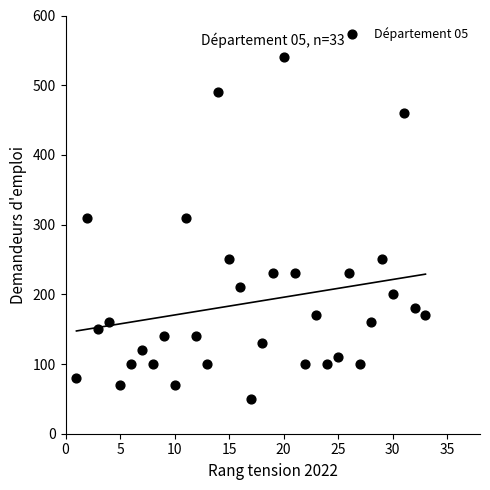

What is the range of Y values (max minus min)?

490